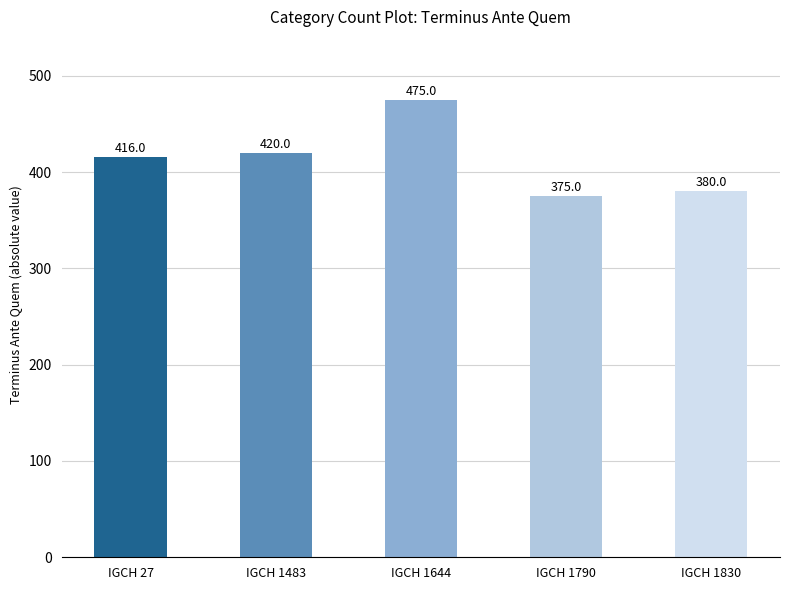

Does the chart contain stacked bars?

No